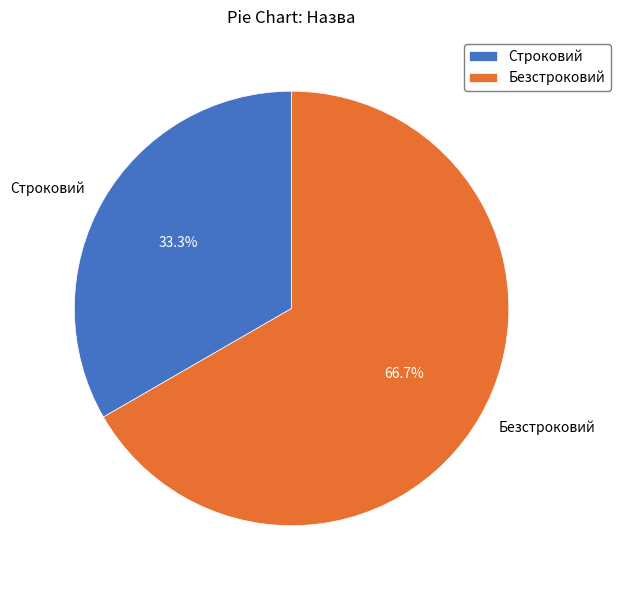

Which category has the smallest portion of the pie?

Строковий